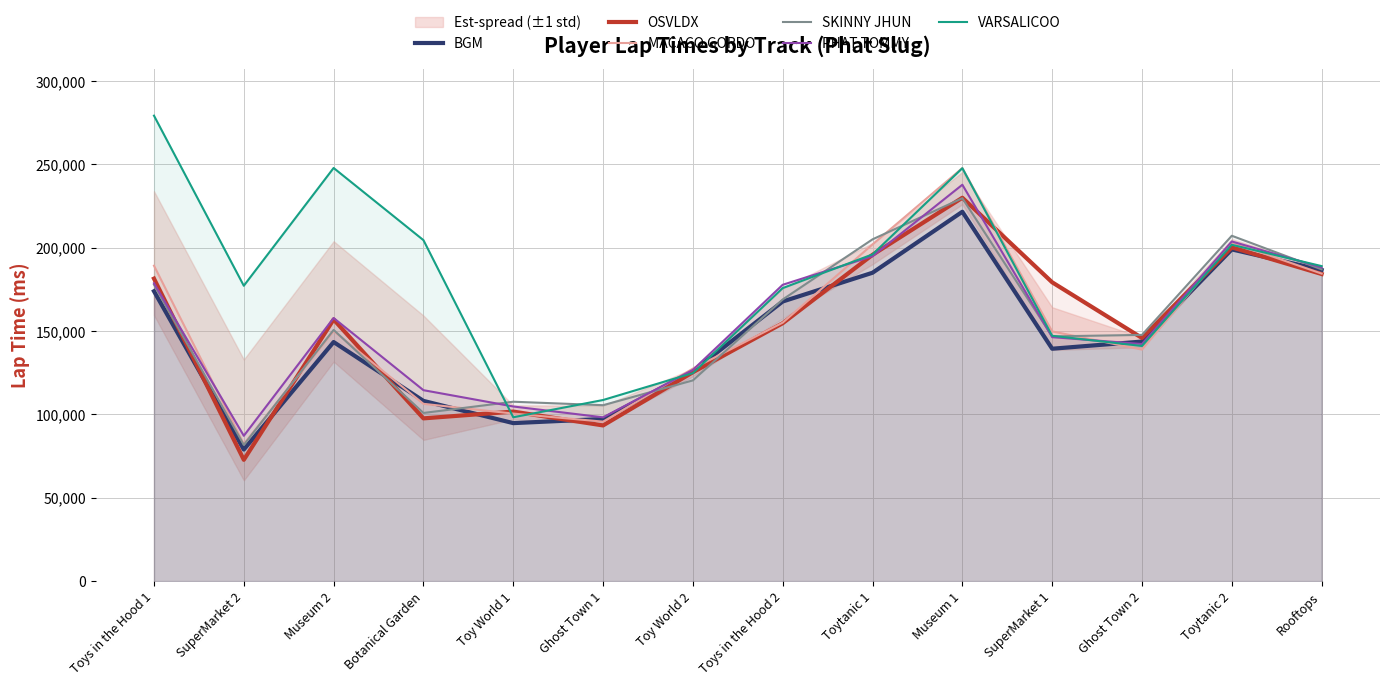

How many intersections are there between PHAT TOMMY and SKINNY JHUN?

6